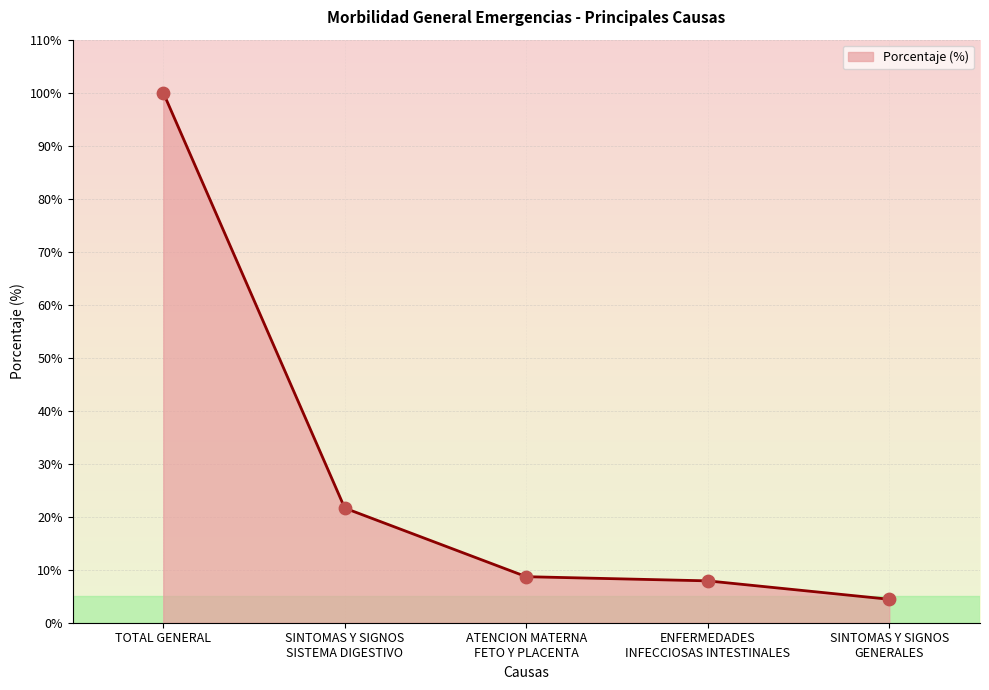

What is the ratio of the value at ATENCION MATERNA
FETO Y PLACENTA to the value at SINTOMAS Y SIGNOS
SISTEMA DIGESTIVO?

0.4